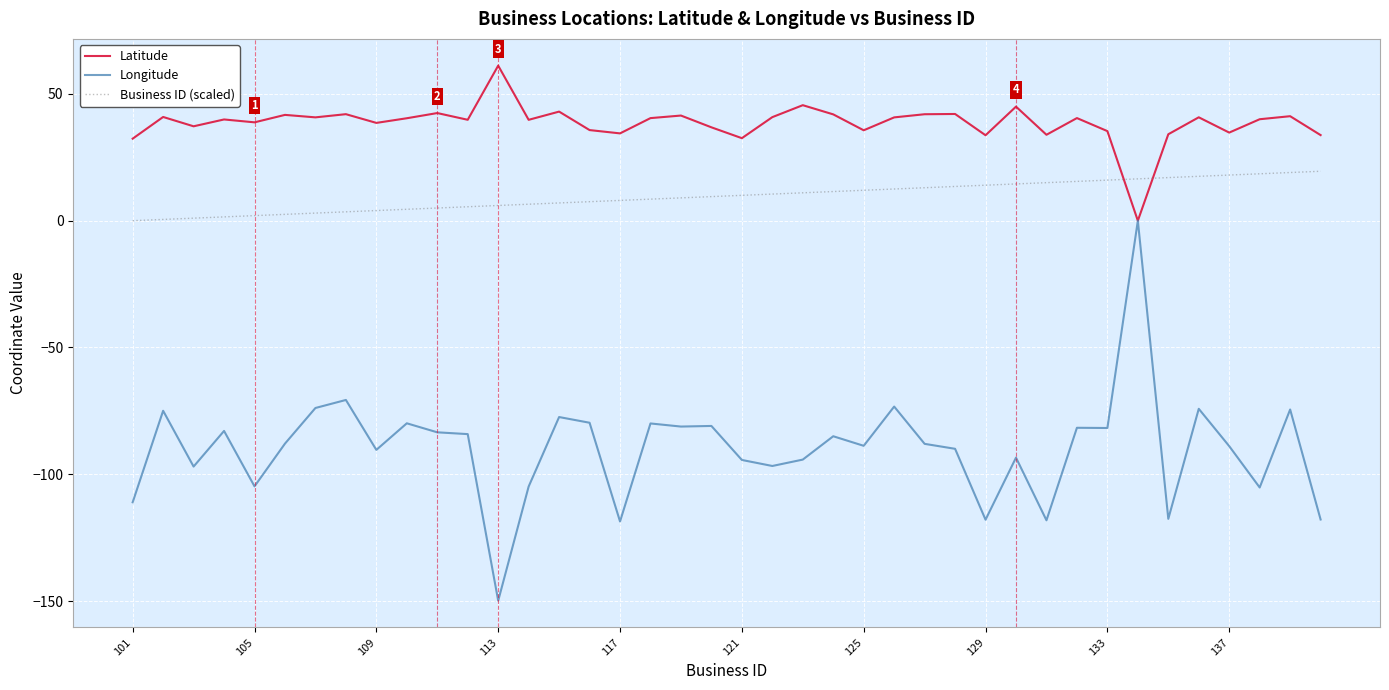

How many lines are shown in the chart?

3